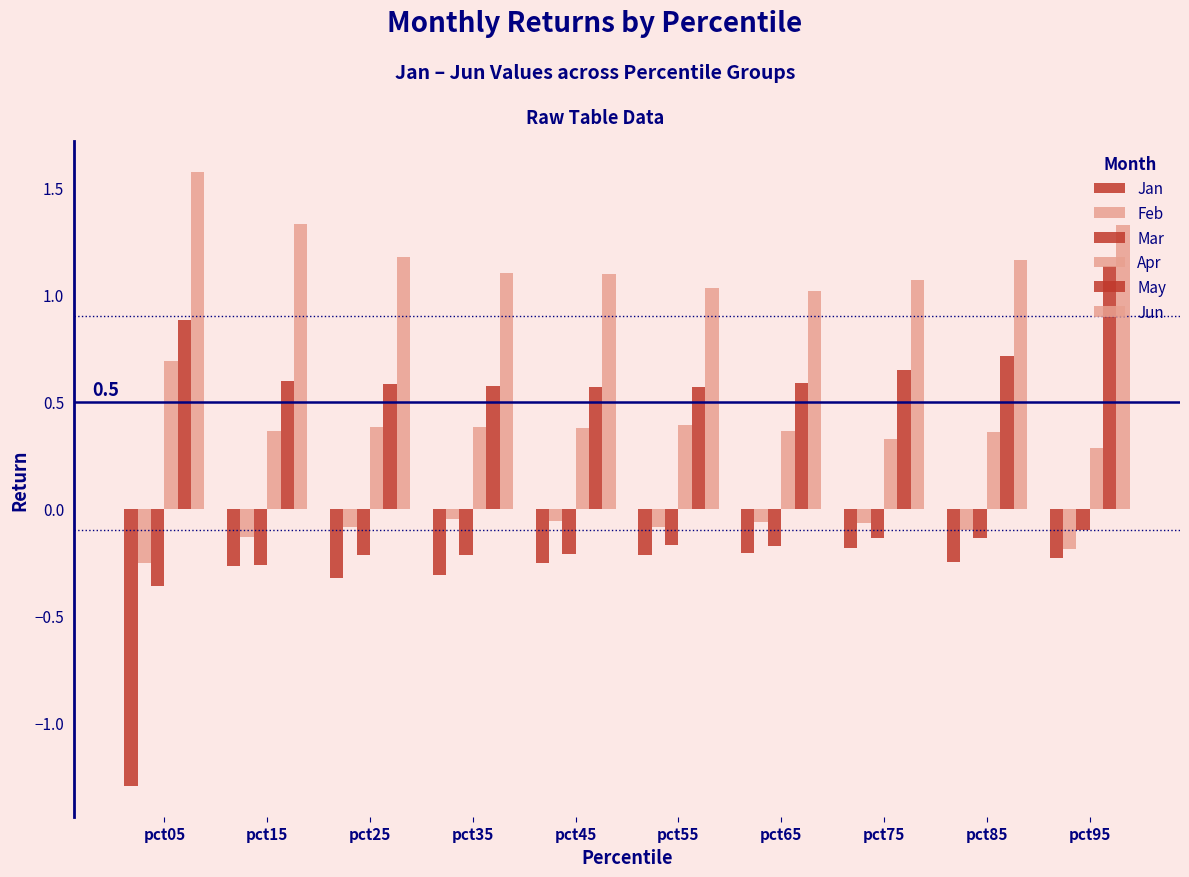

List the series in order of their peak value, highest first.

Jun, May, Apr, Feb, Mar, Jan